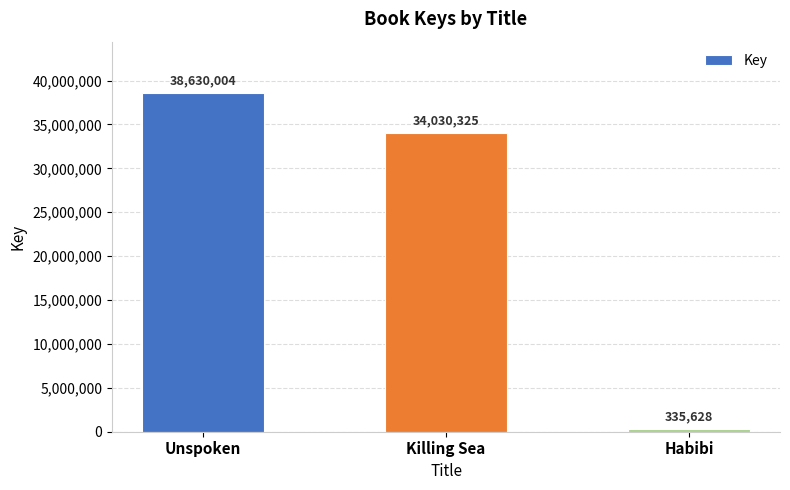

What is the minimum value shown in the chart?

335628